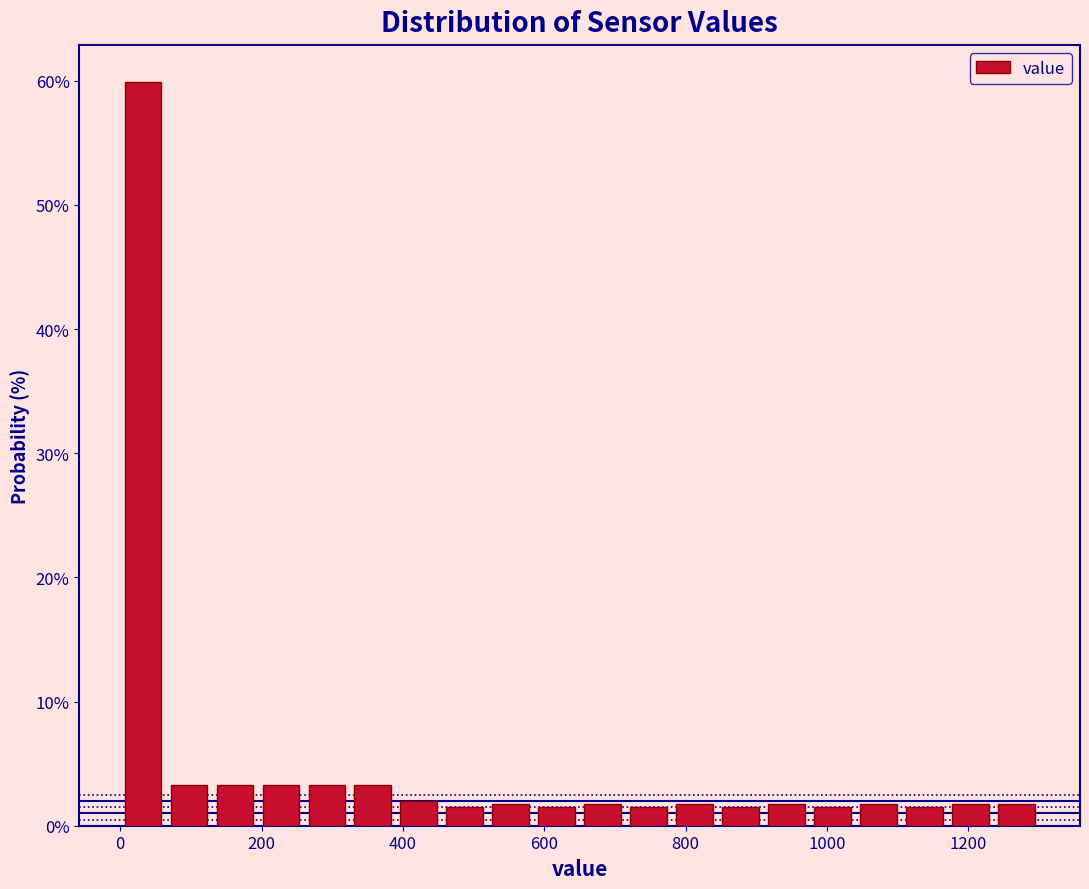

Around what value on the x-axis is the tallest bar? Give the approximate position of its centre, as read against the axis.

40